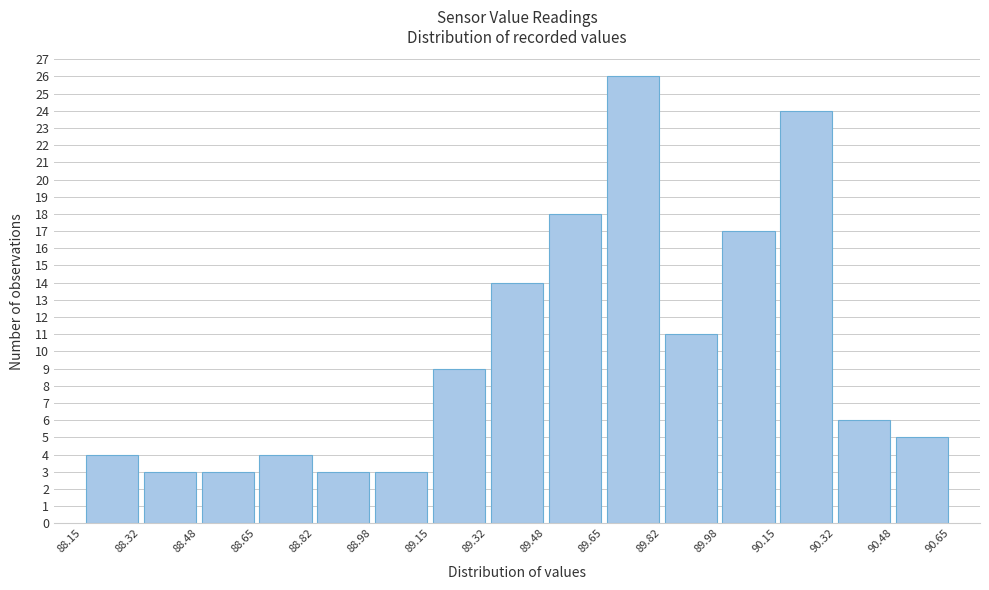

Over which range of the x-axis is the bar tallest?

89.65 to 89.82